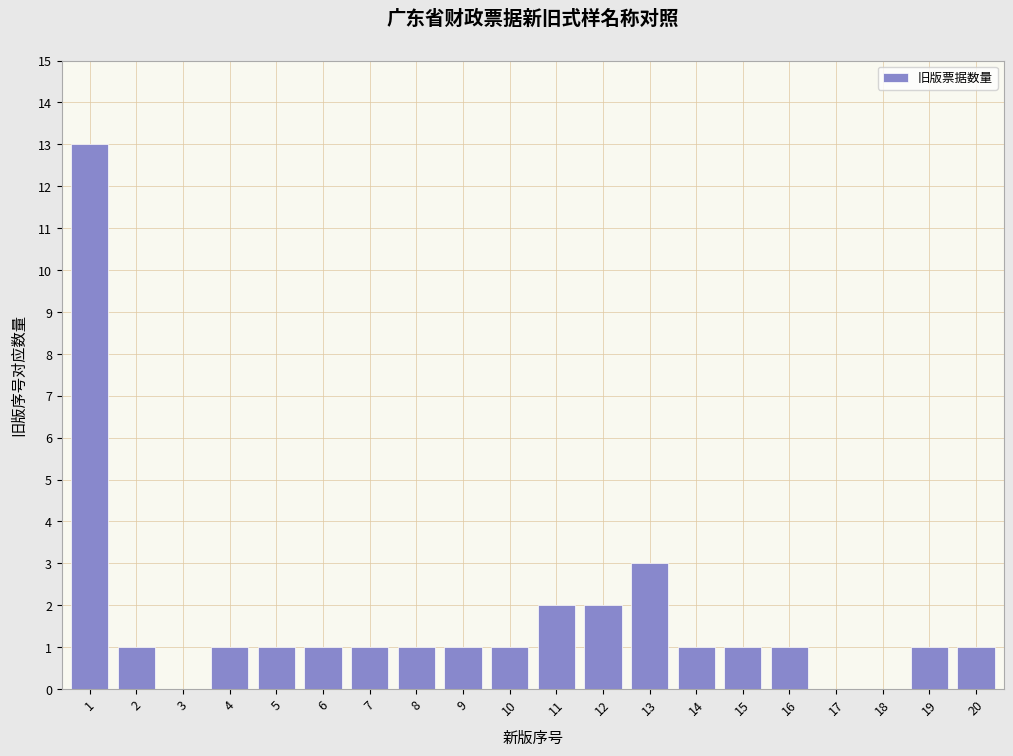

Reading right to left, transcribe all the data shown in this chart.

20=1	19=1	18=0	17=0	16=1	15=1	14=1	13=3	12=2	11=2	10=1	9=1	8=1	7=1	6=1	5=1	4=1	3=0	2=1	1=13